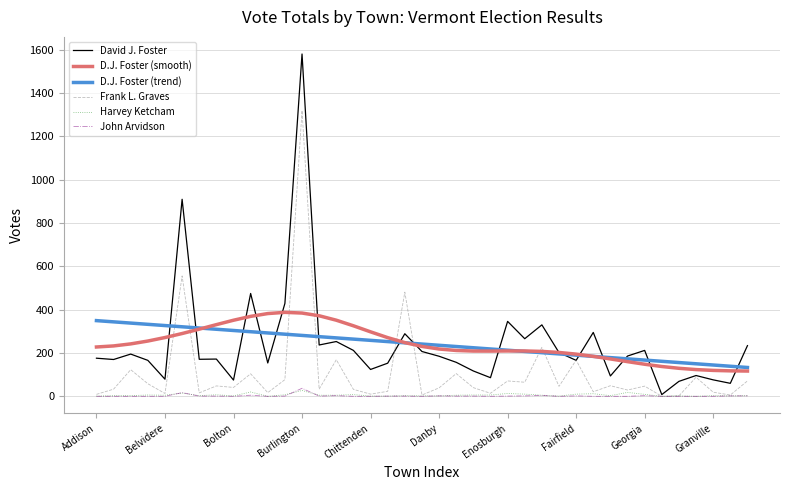

True or false: John Arvidson has more than 2 points higher than both neighbors.

True